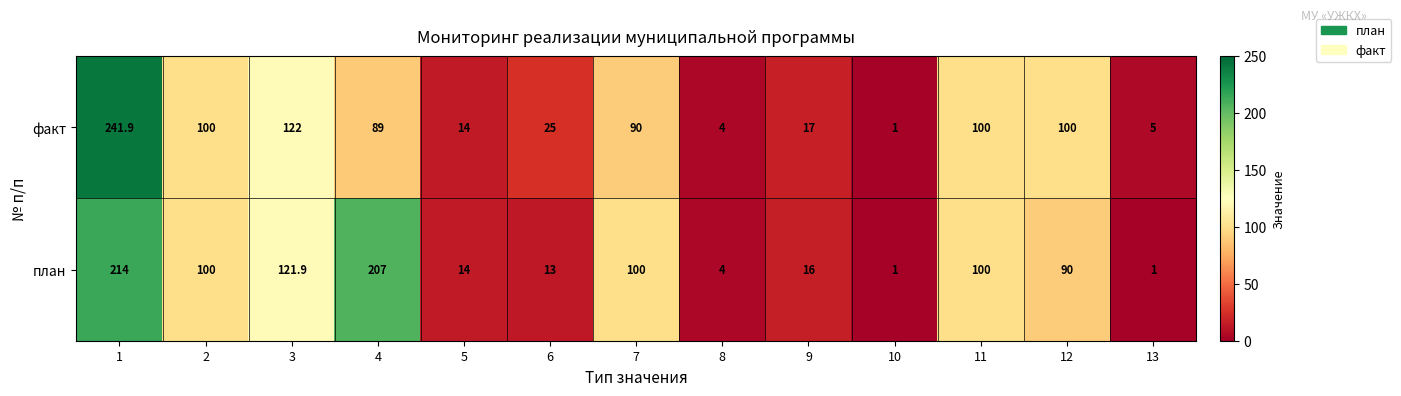

Which series has the largest total across all categories?

план